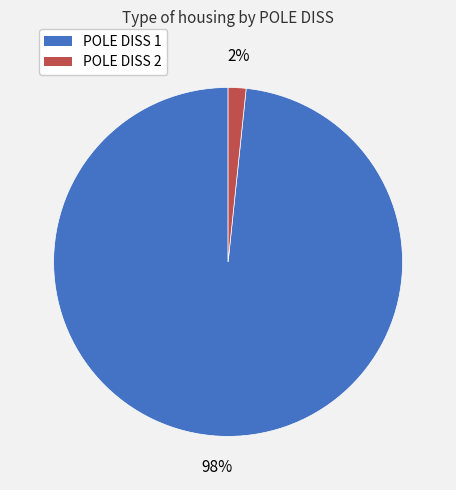

Does any single category account for the majority?

Yes